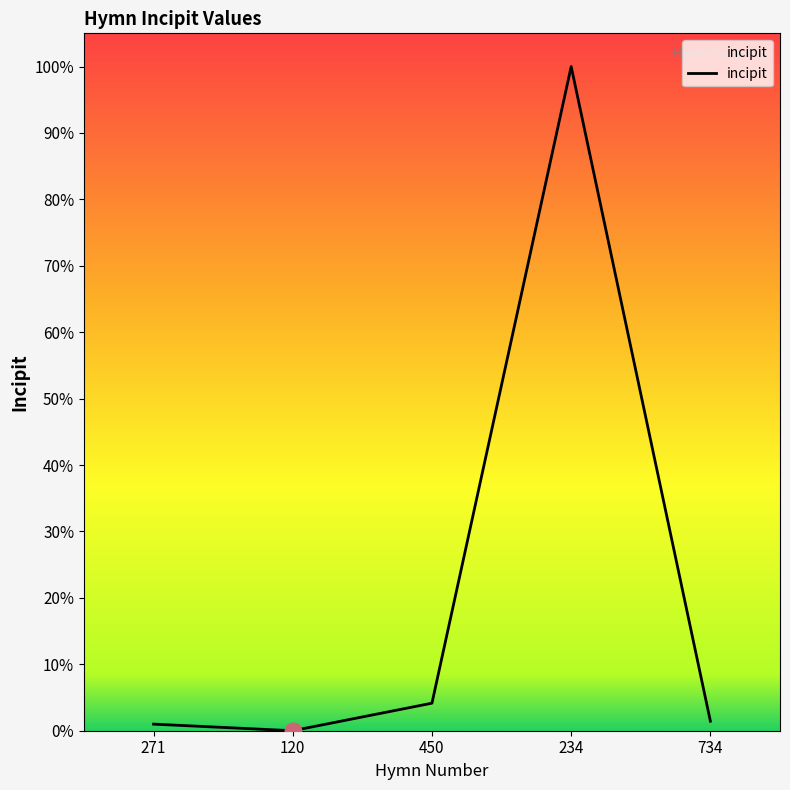

True or false: there are more than 2 points higher than both neighbors.

False